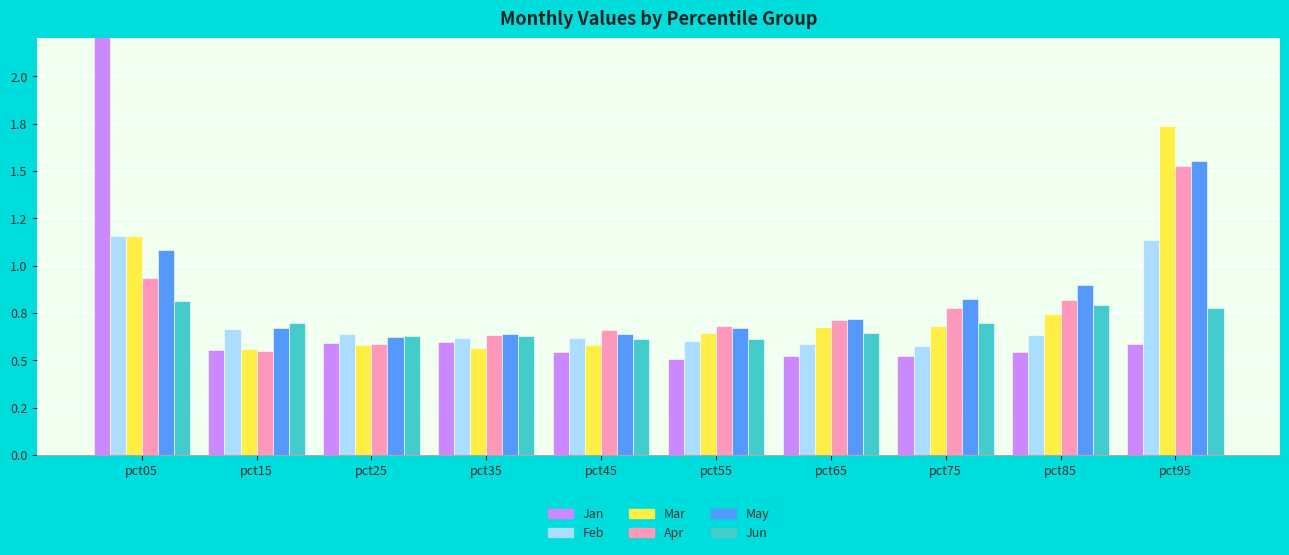

Between pct45 and pct35, which is larger?

pct35